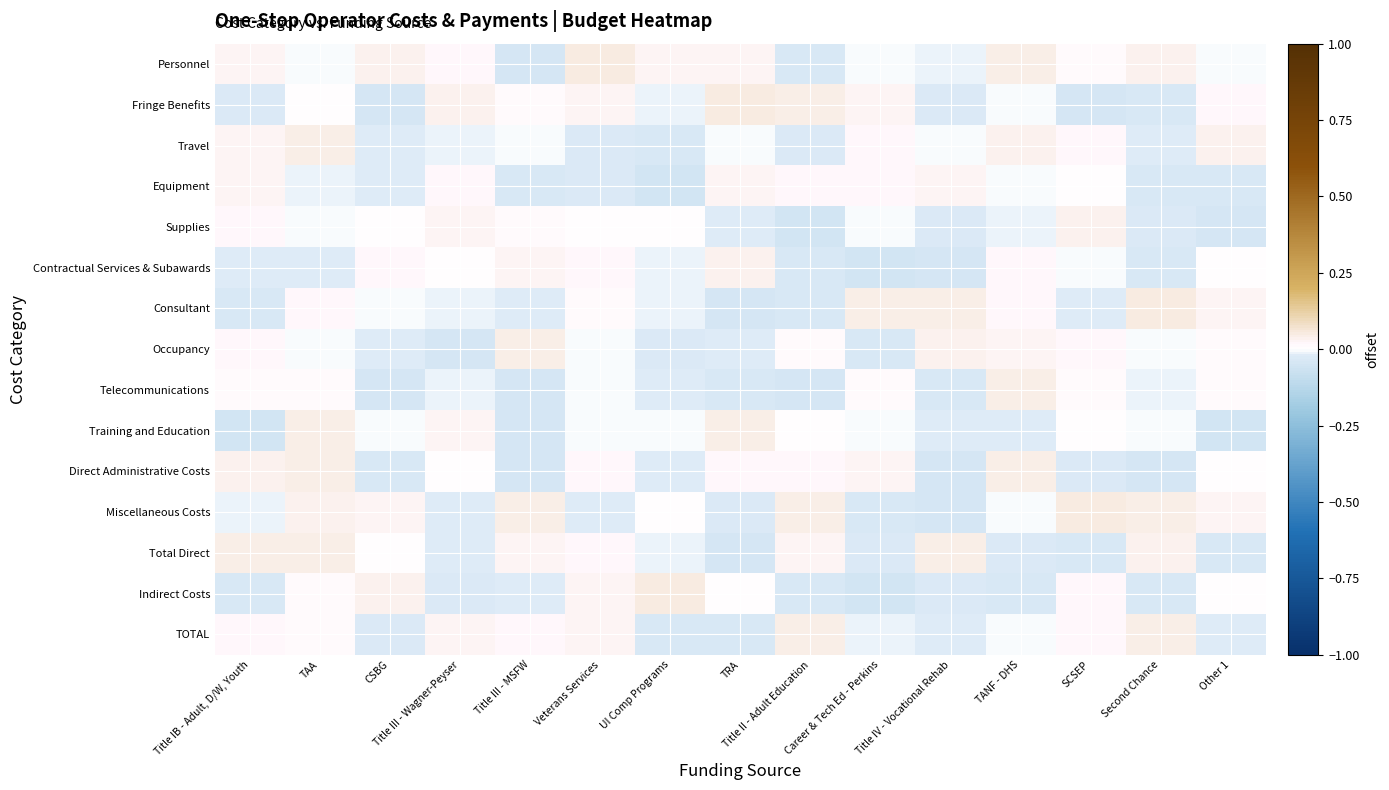

At Other 1, list the series in order from smallest to largest.

Training and Education, Supplies, Equipment, Total Direct, TOTAL, Personnel, Contractual Services & Subawards, Indirect Costs, Direct Administrative Costs, Telecommunications, Occupancy, Fringe Benefits, Miscellaneous Costs, Consultant, Travel